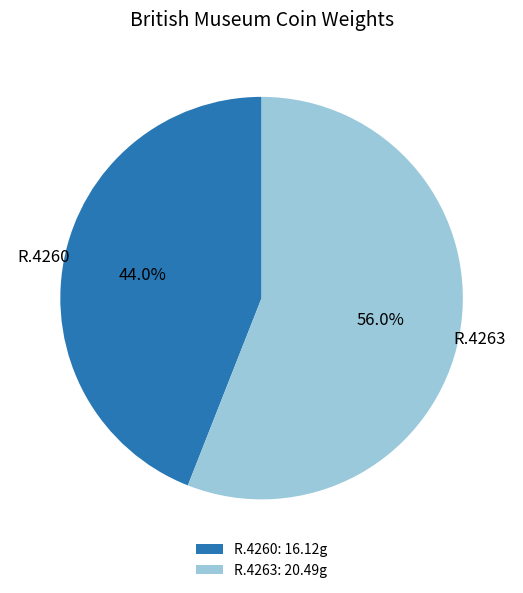

To the nearest percent, what is the difference between the R.4260 and R.4263 slice percentages?

12%